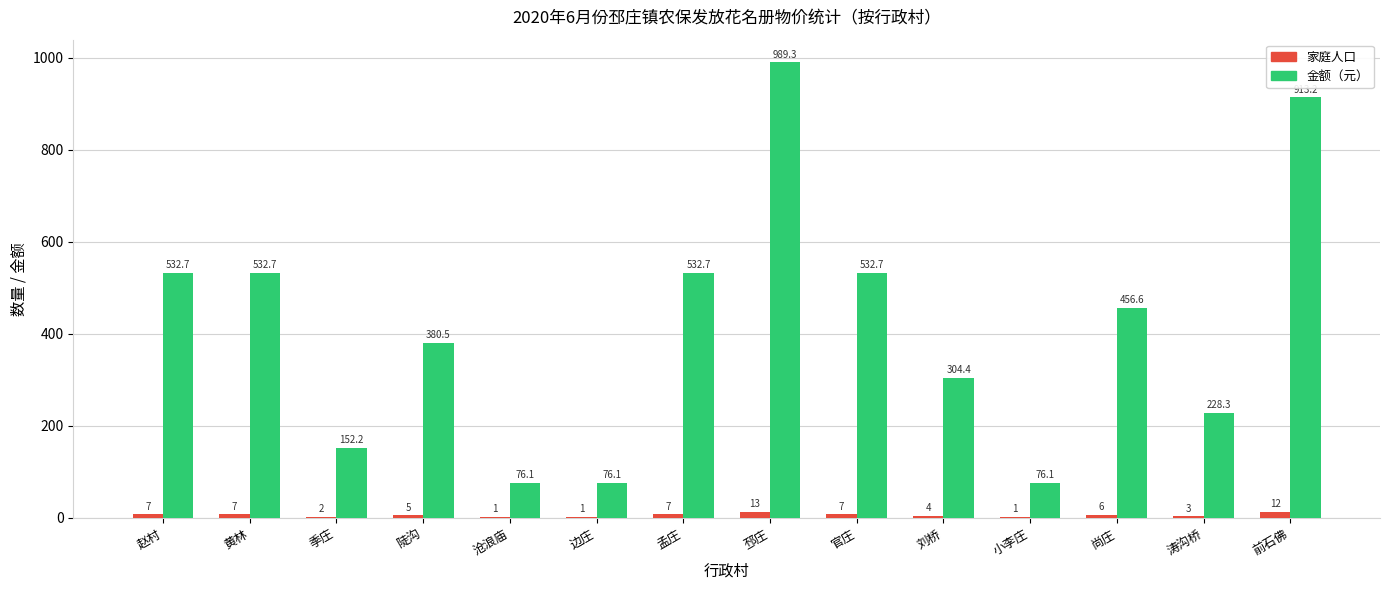

What is the greatest value displayed?

989.3